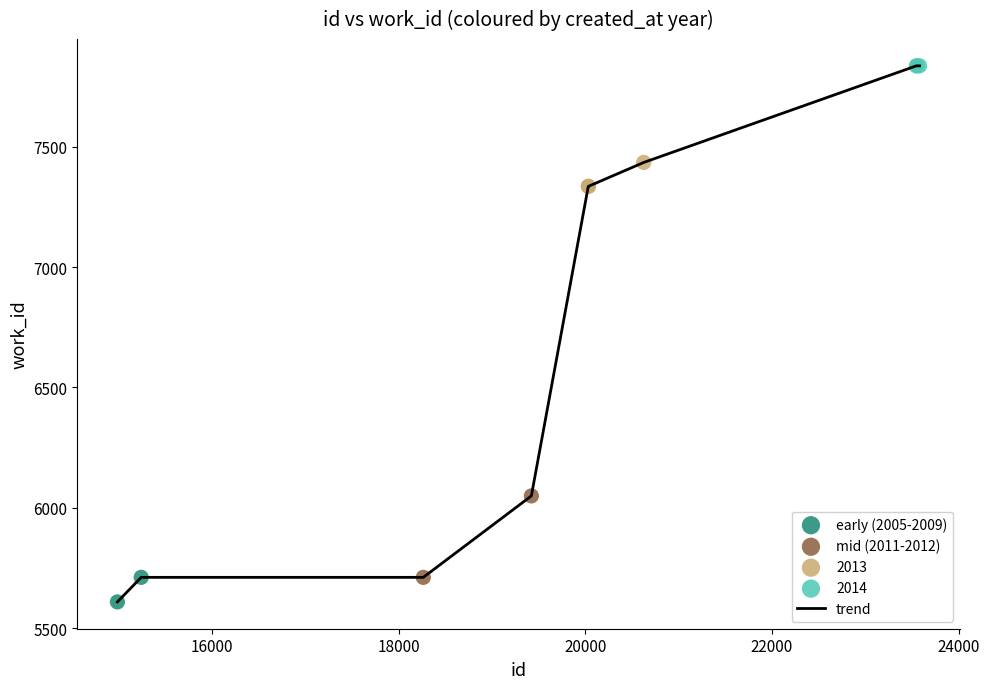

What is the difference between the maximum and minimum values?

2225